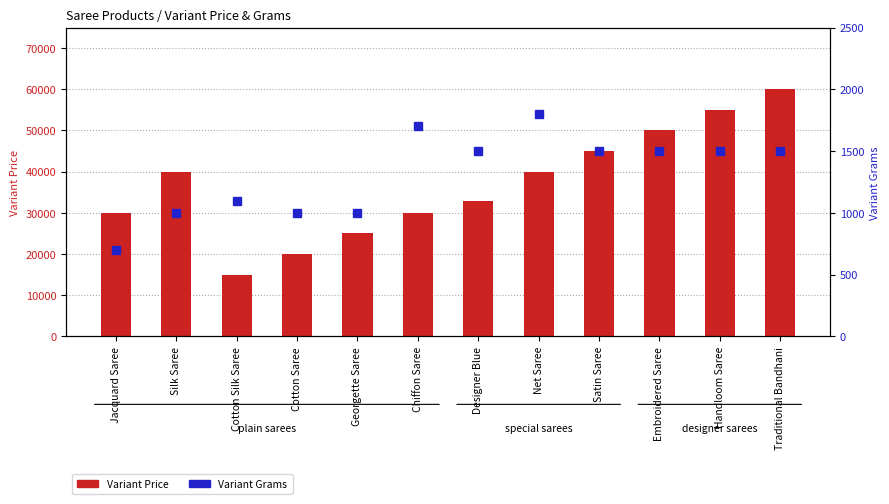

How many distinct data groups are displayed?

2